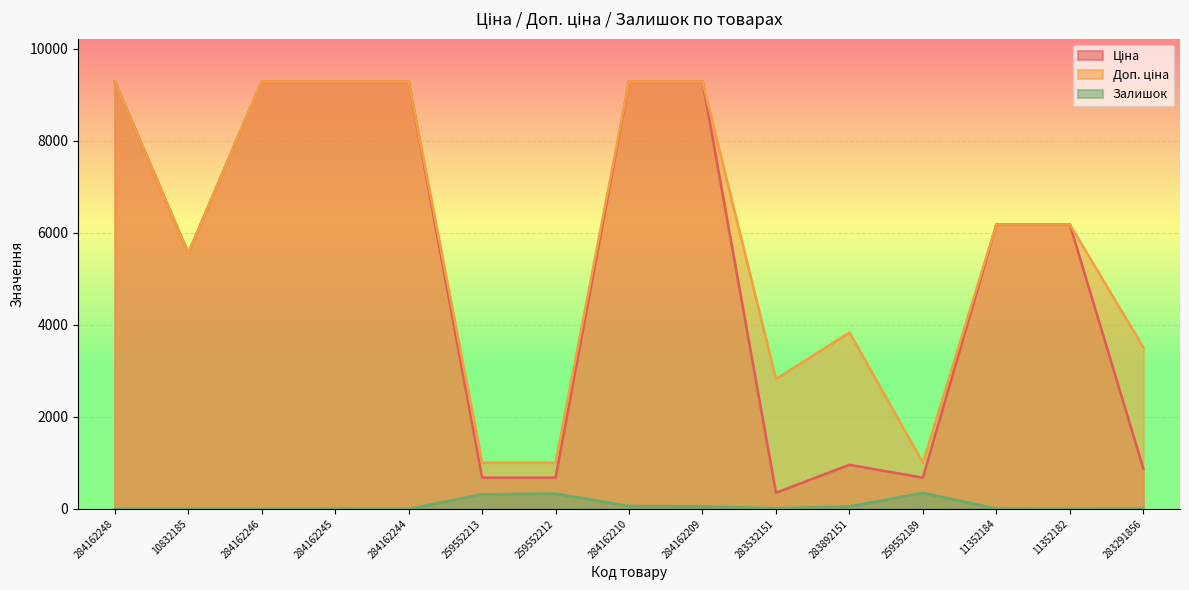

Does the chart display data point markers on the line(s)?

No